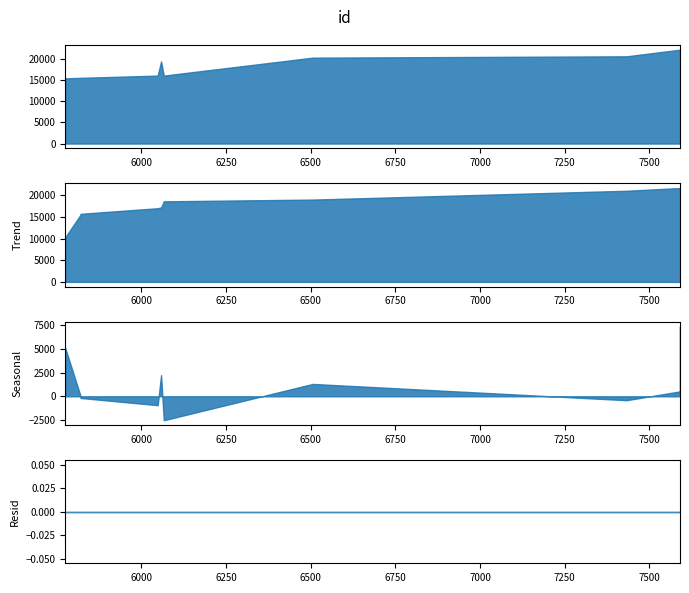

Does the chart display data point markers on the line(s)?

No